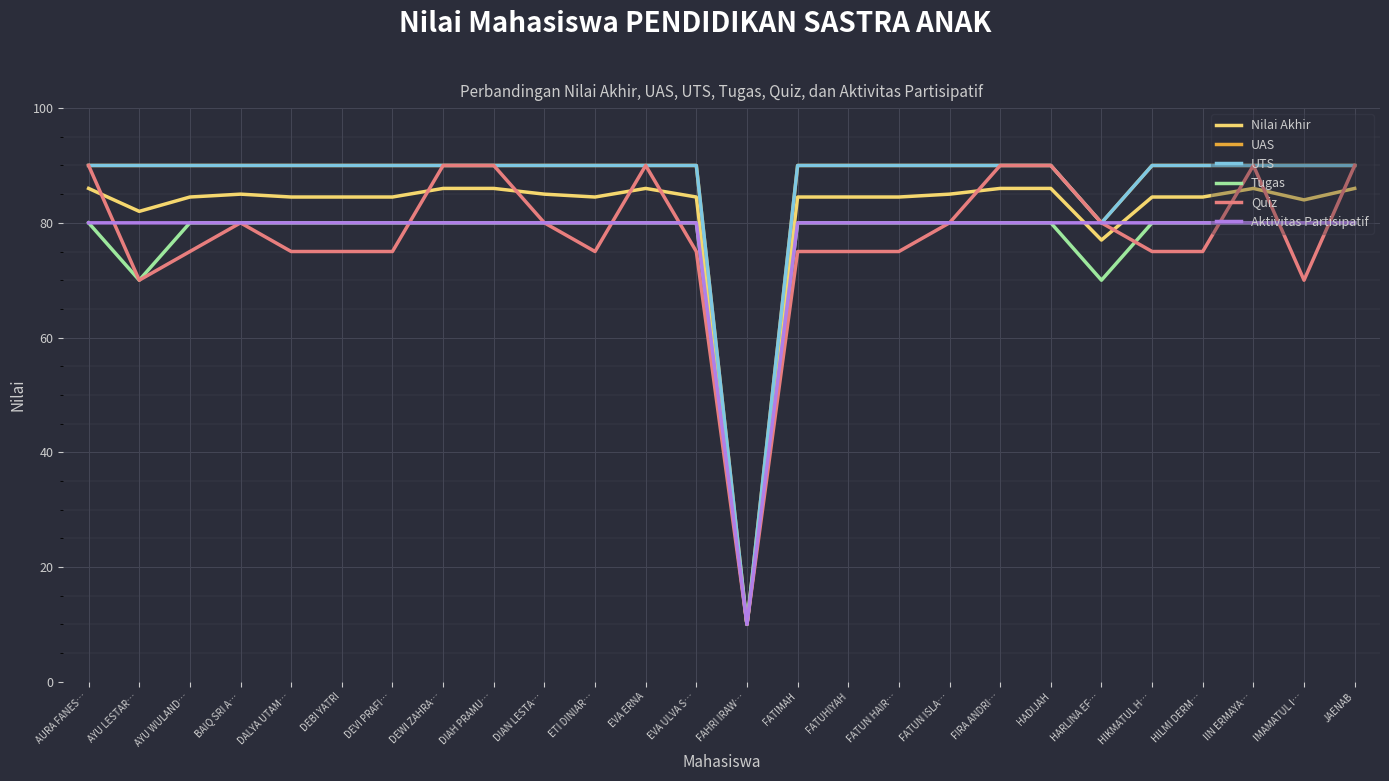

Read the Nilai Akhir value at FIRA ANDRI….

86.0